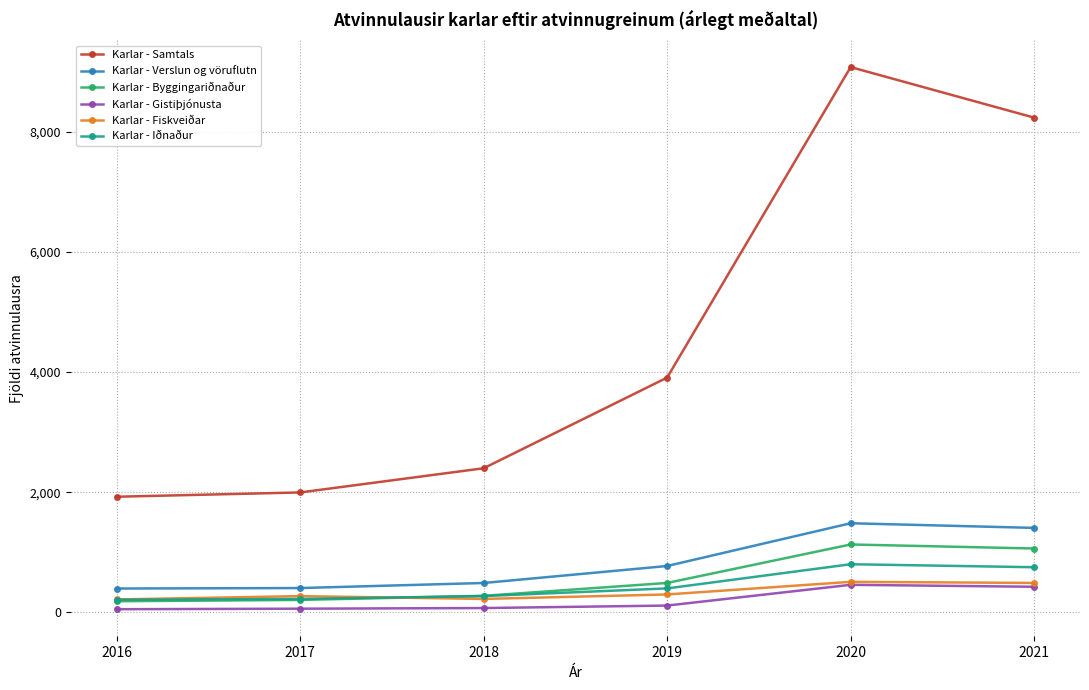

Where is Karlar - Gistiþjónusta nearest to the value 255?

2019